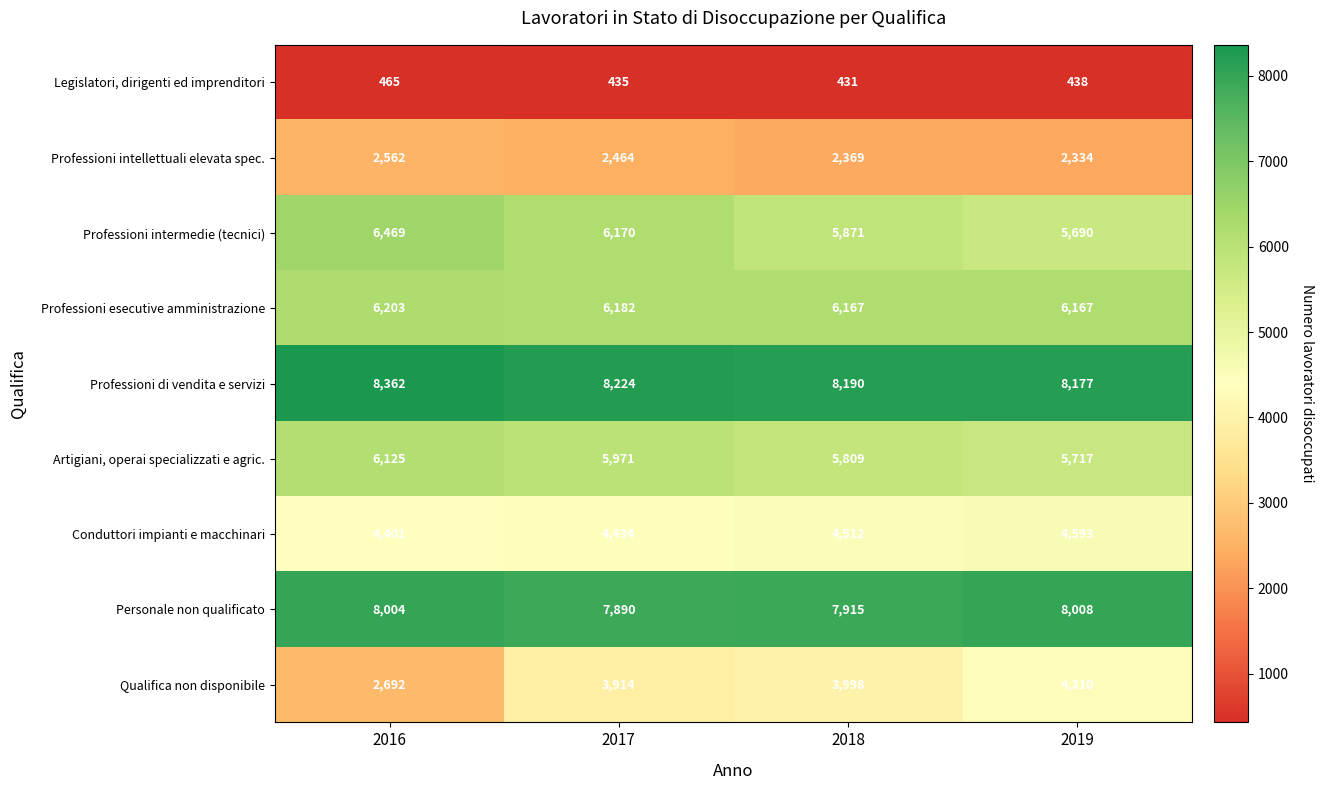

Which series has the widest spread of values?

Qualifica non disponibile